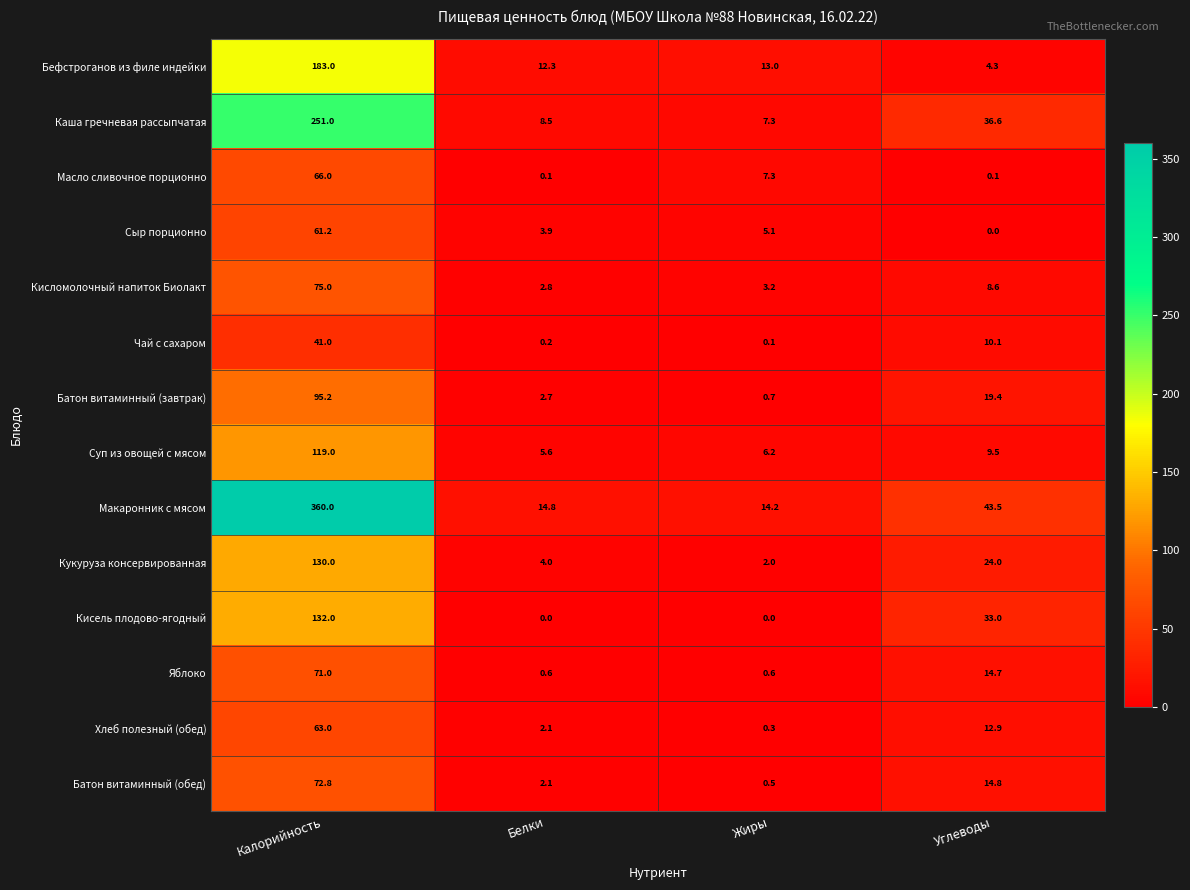

What is the lowest value of the Яблоко series?

0.6